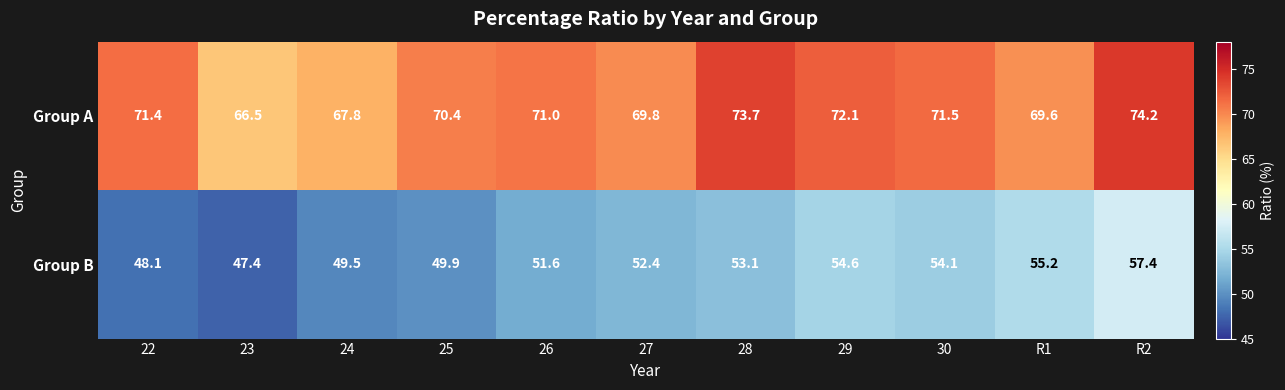

Reading right to left, what are all the values shown in this chart?

Group A: R2=74.2	R1=69.6	30=71.5	29=72.1	28=73.7	27=69.8	26=71.0	25=70.4	24=67.8	23=66.5	22=71.4
Group B: R2=57.4	R1=55.2	30=54.1	29=54.6	28=53.1	27=52.4	26=51.6	25=49.9	24=49.5	23=47.4	22=48.1